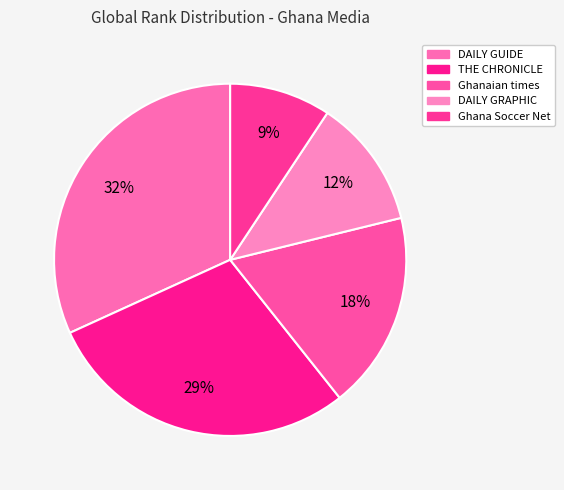

To the nearest percent, what portion does Ghanaian times represent?

18%